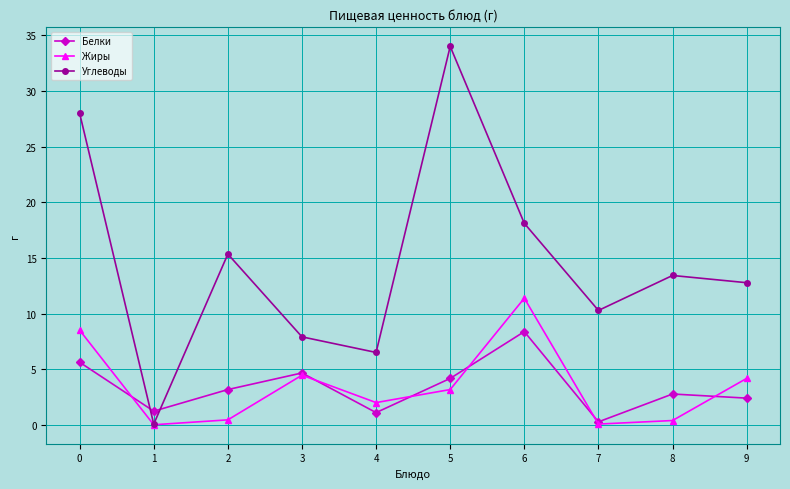

In Жиры, how many points are lower than both neighbors (excluding endpoints)?

3